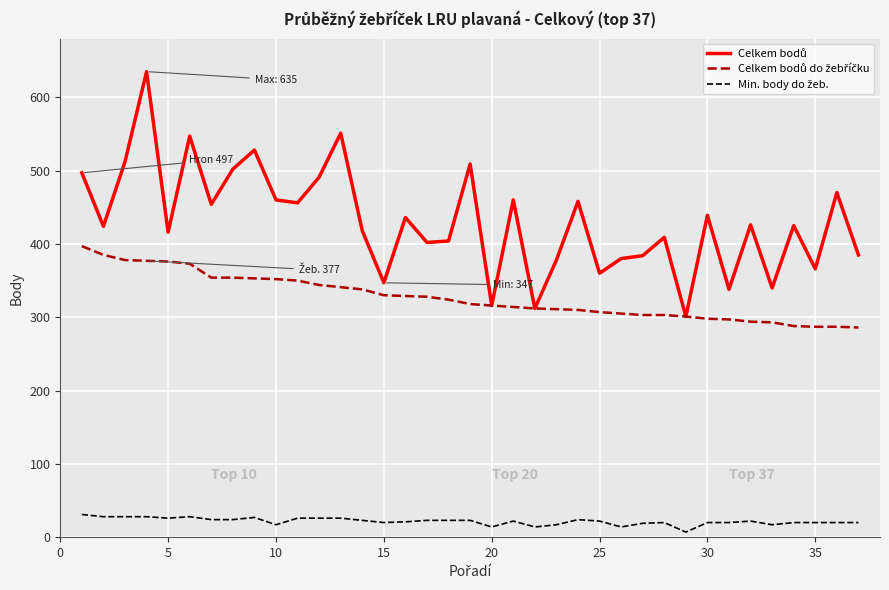

True or false: Min. body do žeb. and Celkem bodů do žebříčku intersect in this chart.

False